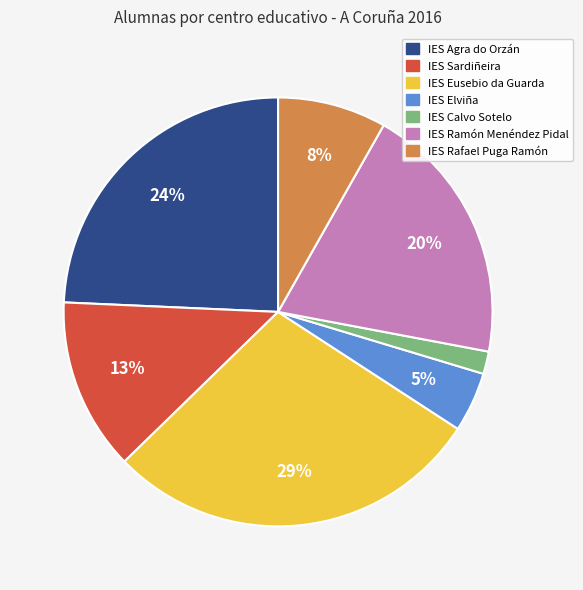

Does IES Calvo Sotelo represent more than half of the total?

No